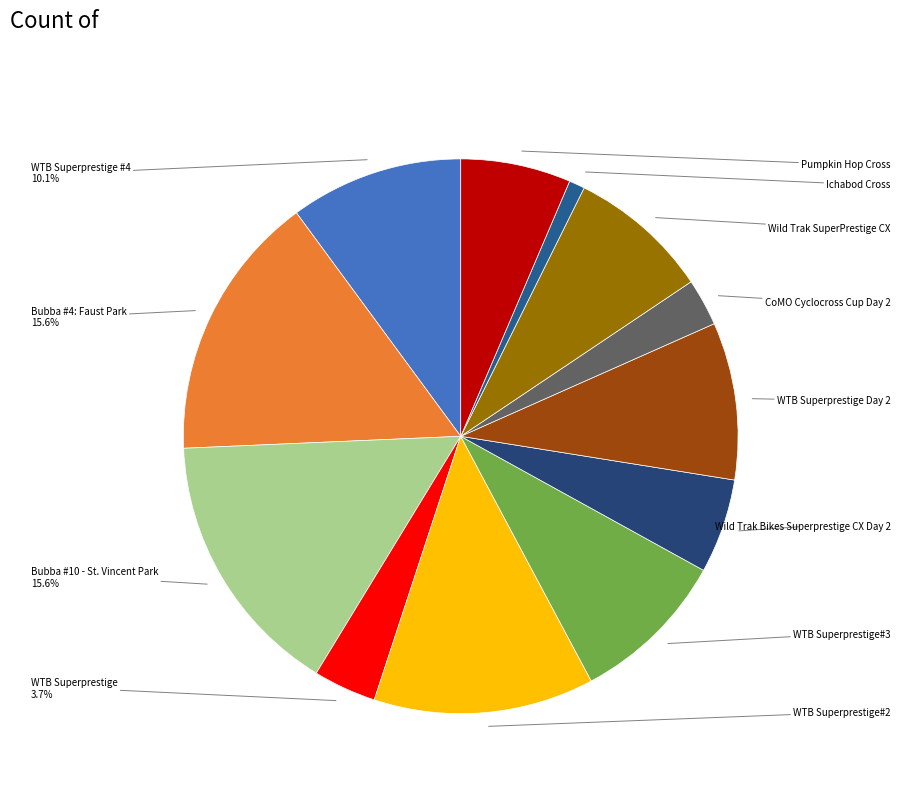

To the nearest percent, what is the average slice percentage?

8%